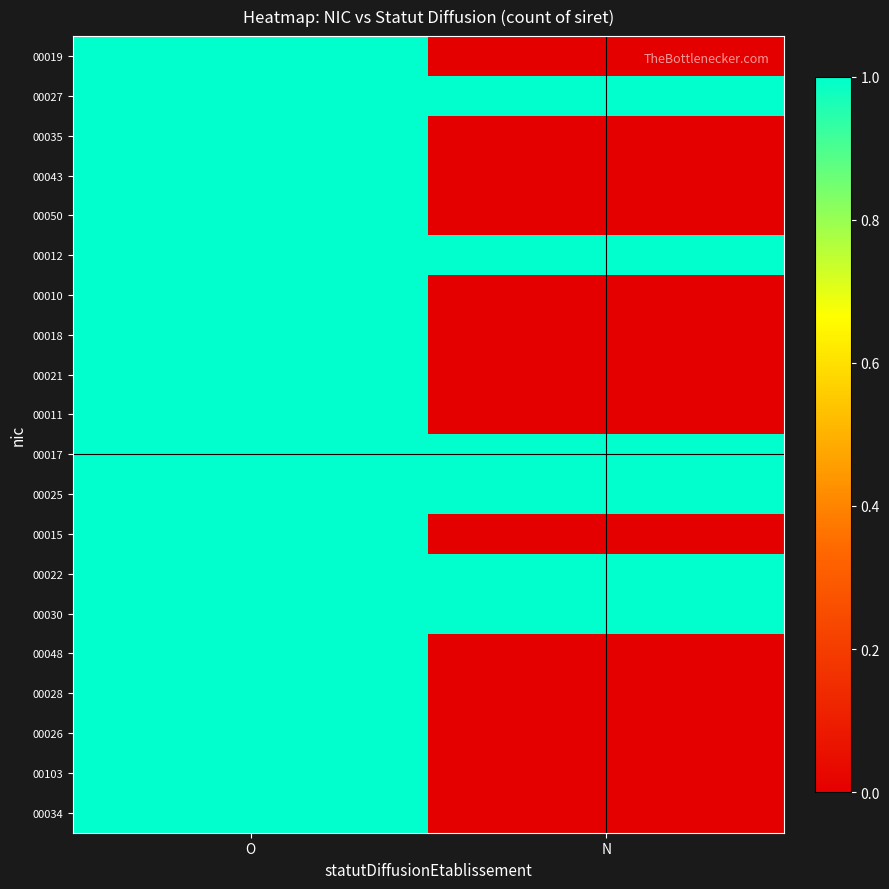

At how many categories does at least one series exceed 0?

2